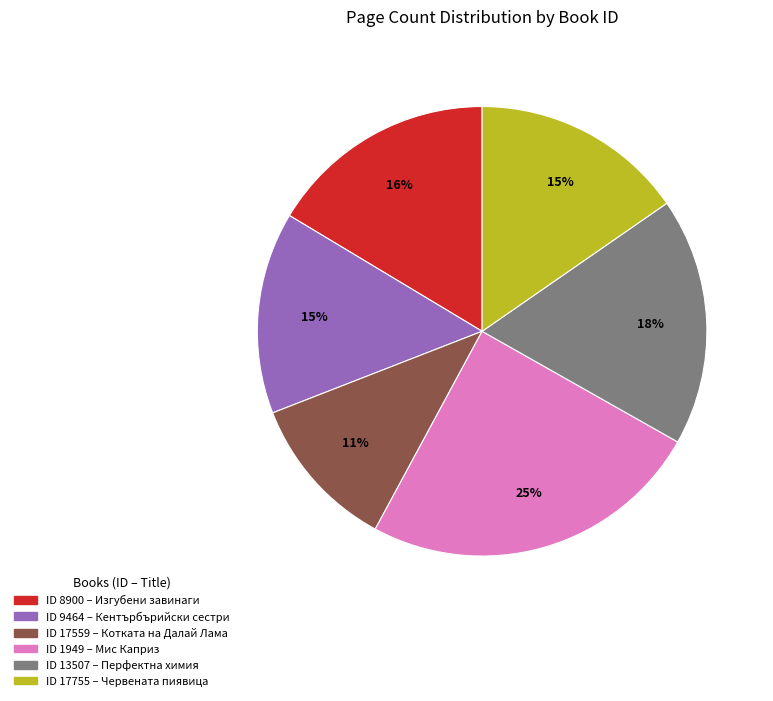

To the nearest percent, what is the average slice percentage?

17%